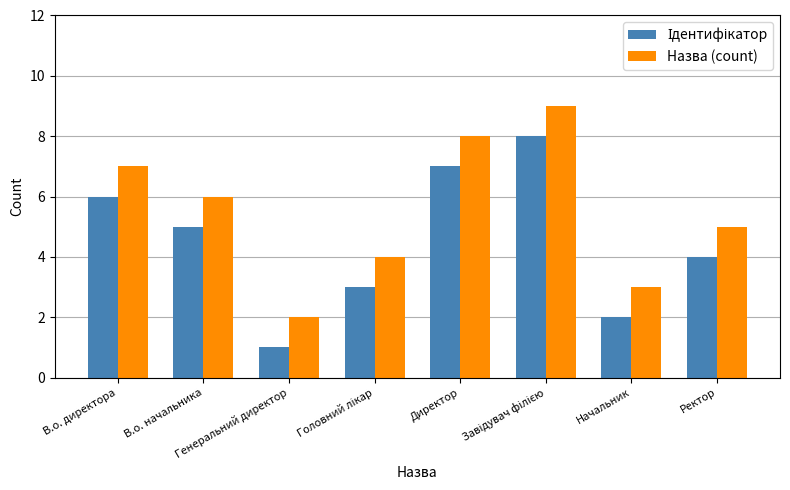

At how many categories does at least one series exceed 1?

8